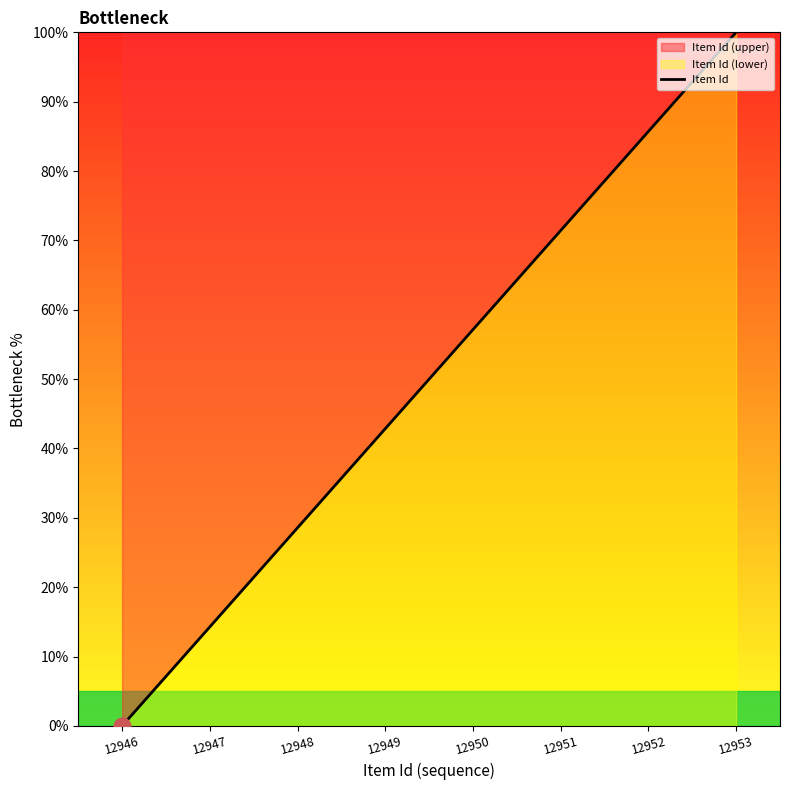

Between 12950 and 12947, which is larger?

12950